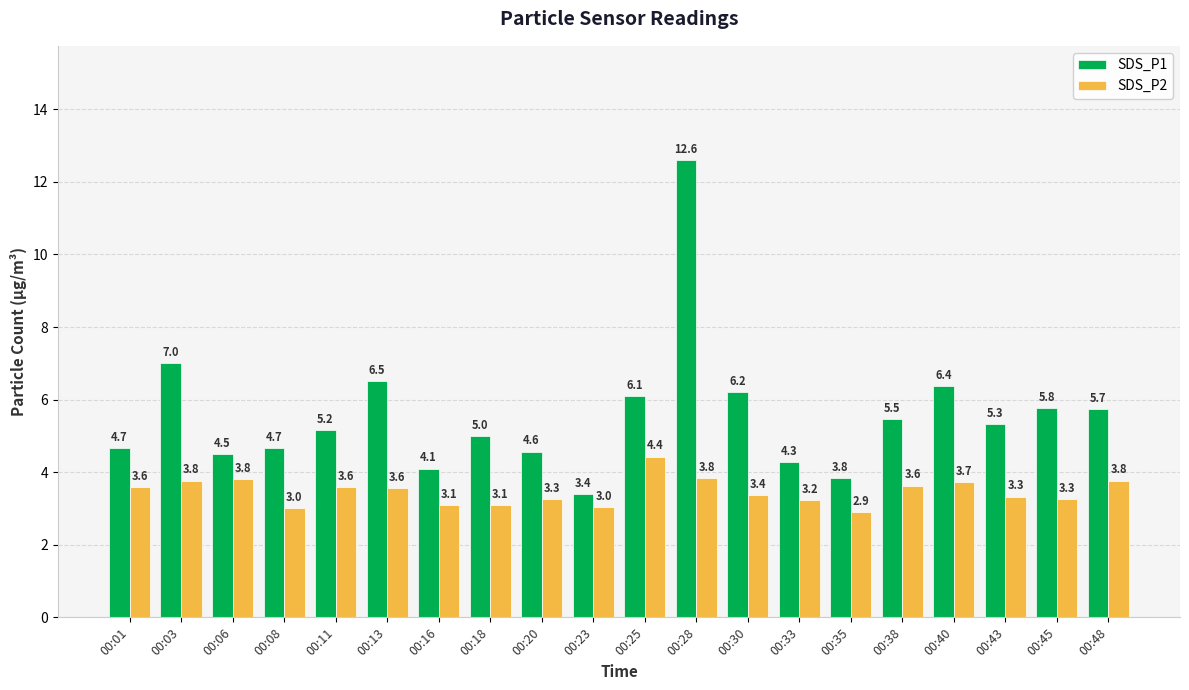

How many categories are shown in the chart?

20